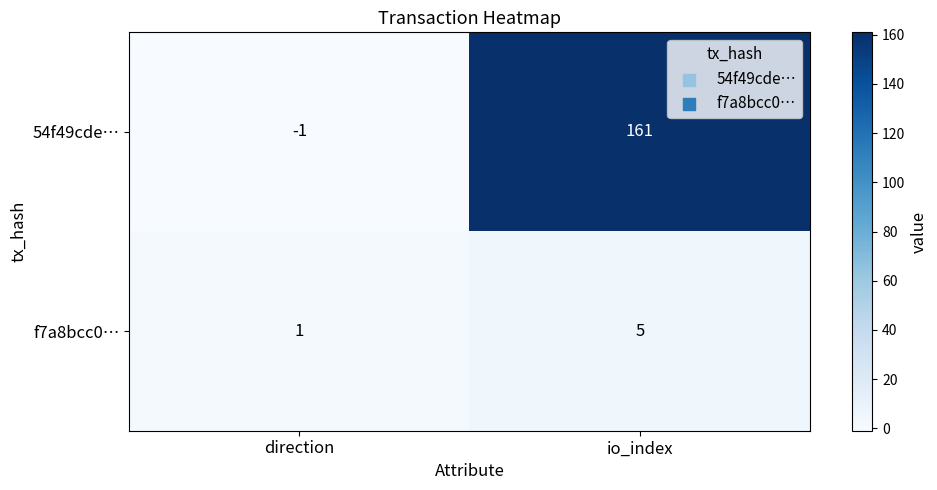

Which series has the largest total across all categories?

54f49cde…